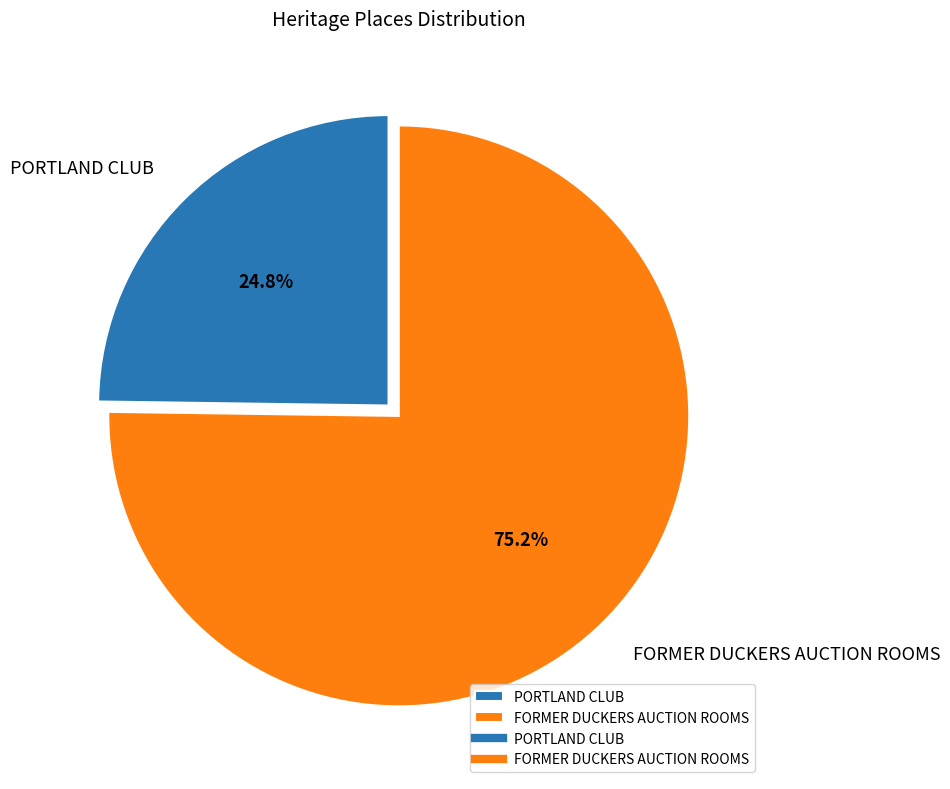

Count the number of slices in the pie.

2